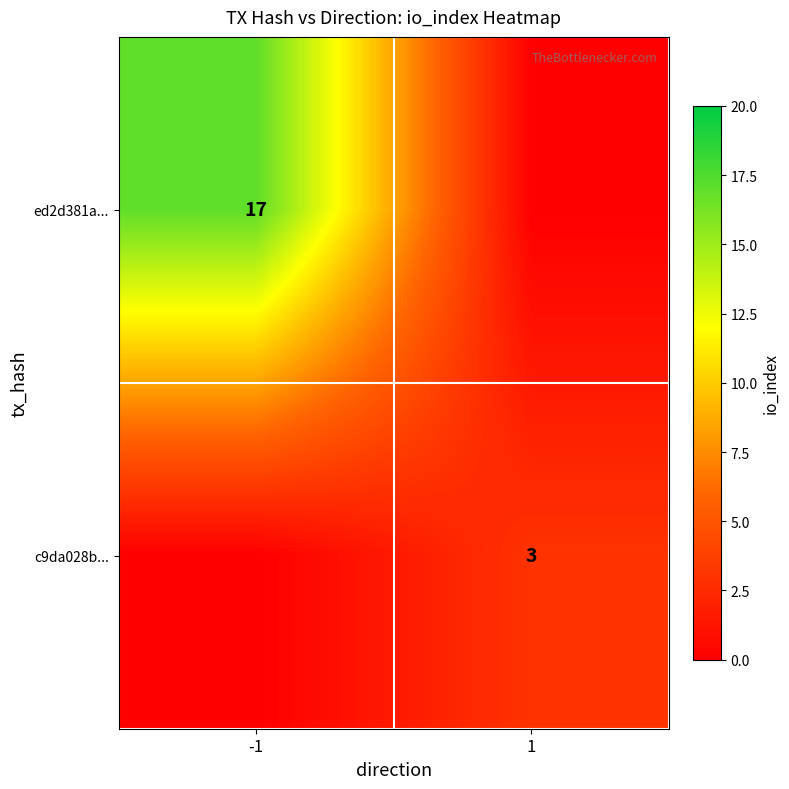

Is it true that c9da028b... equals 4 at 1?

False